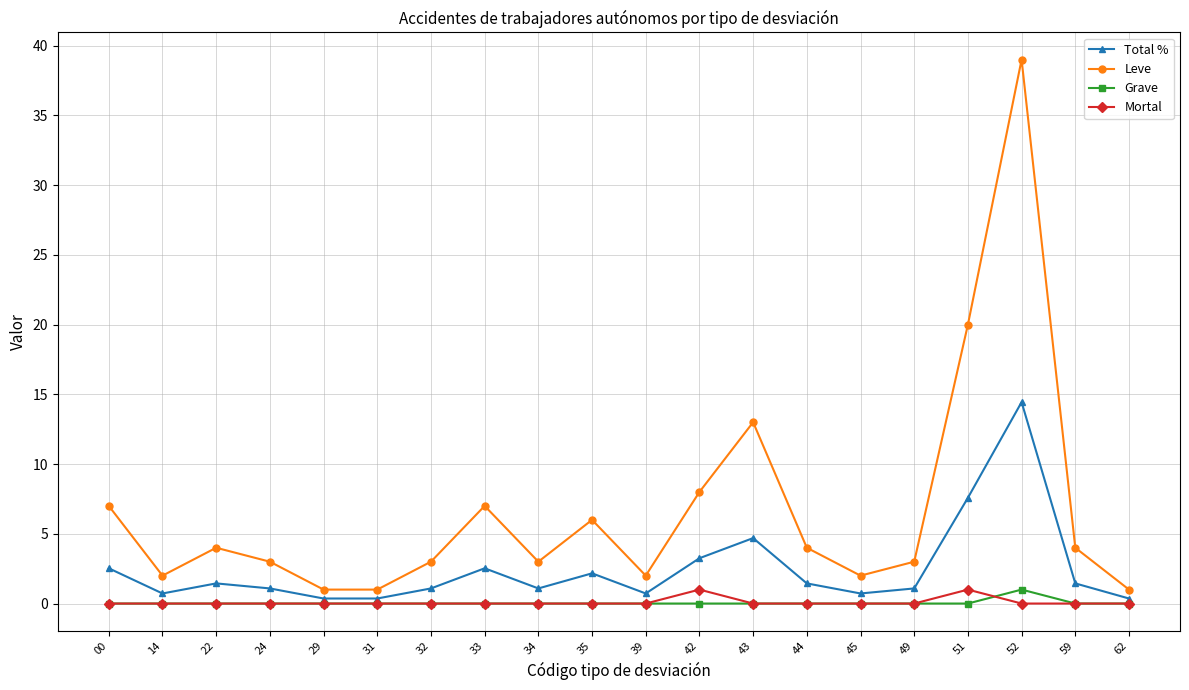

Which series changed the most between 29 and 33?

Leve